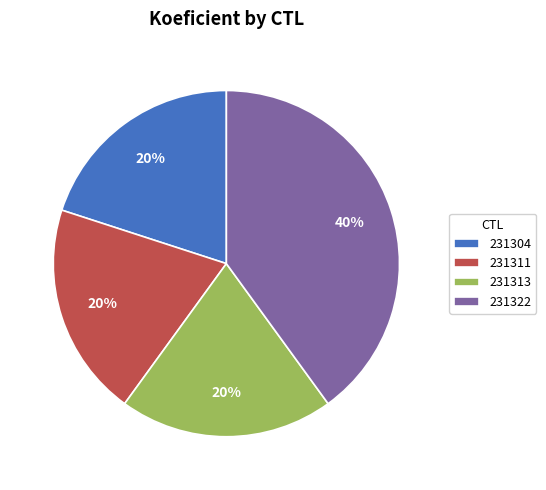

Count the number of slices in the pie.

4